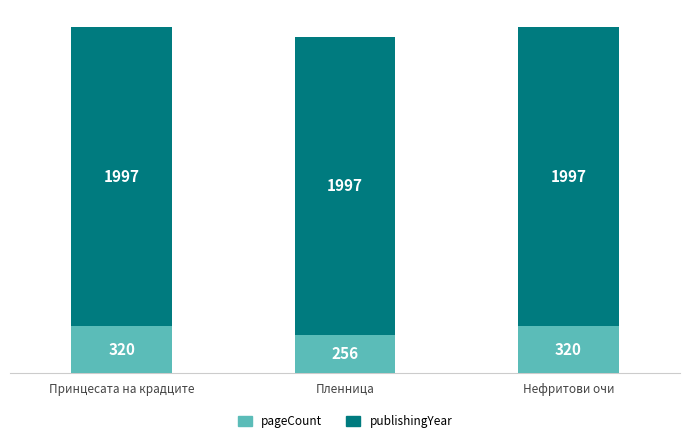

What are all the series names shown in the legend?

pageCount, publishingYear